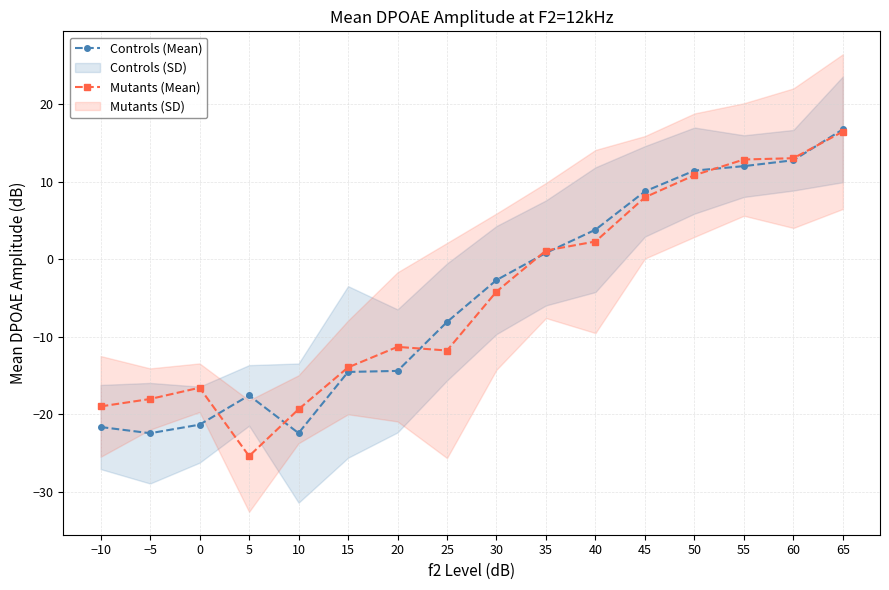

True or false: Mutants (Mean) has more than 1 points higher than both neighbors.

True